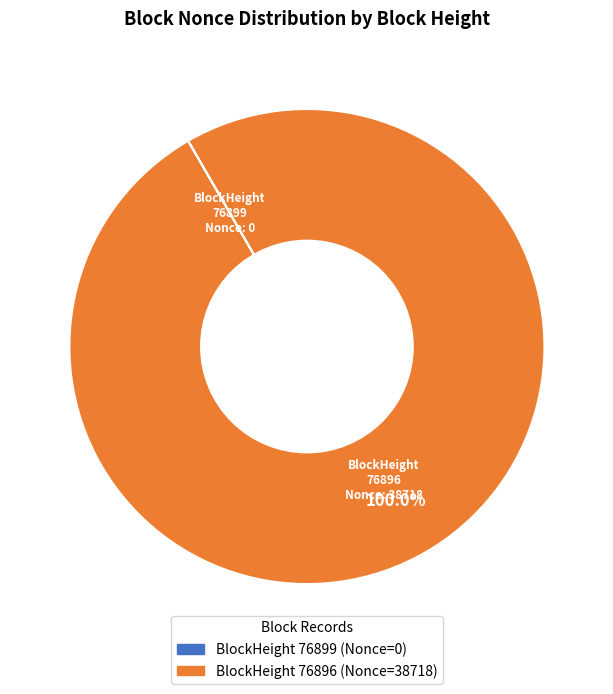

To the nearest percent, what is the combined percentage of 76899 and 76896?

100%